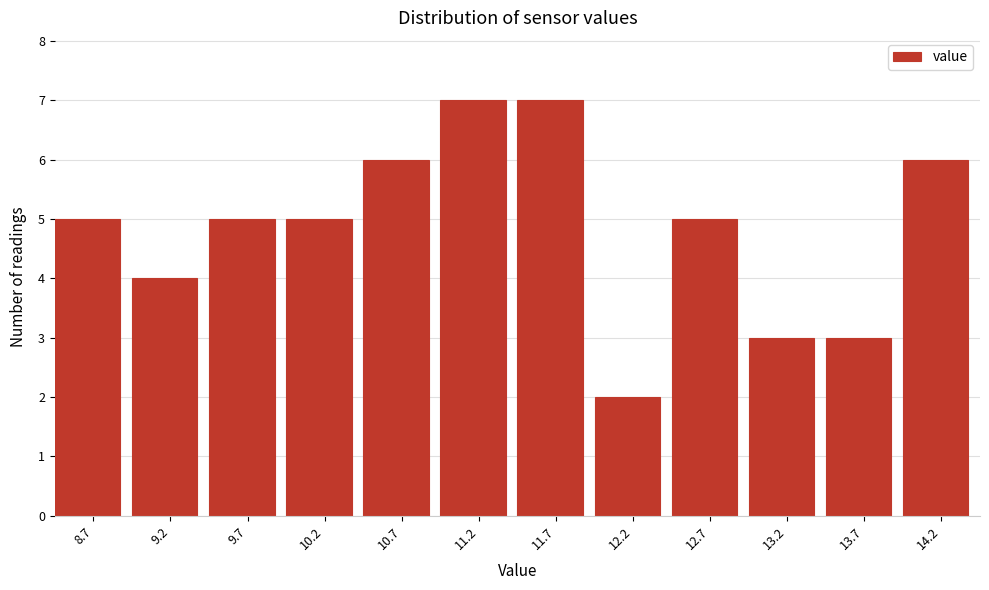

Reading left to right, extract all data points from this chart.

5	4	5	5	6	7	7	2	5	3	3	6